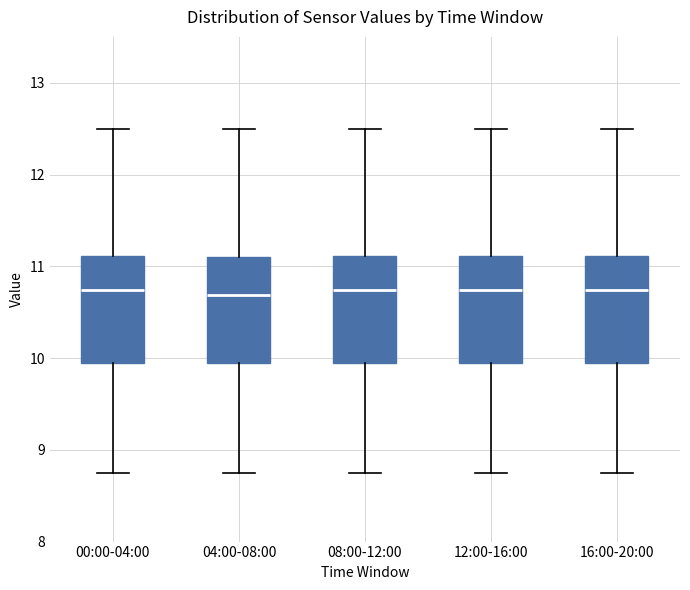

Where is the lower edge of the box for 04:00-08:00 on the y-axis? The values are not printed on the chart, so give them approximately, as read against the axis.

9.9